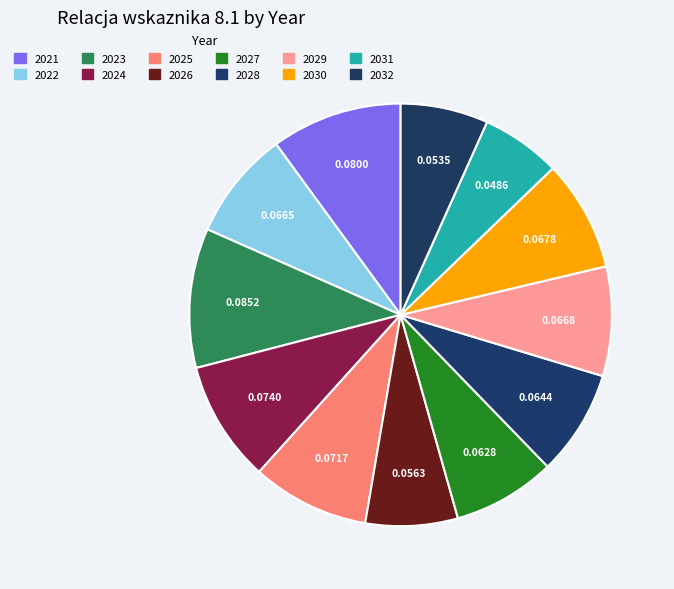

Between 2027 and 2032, which is larger?

2027